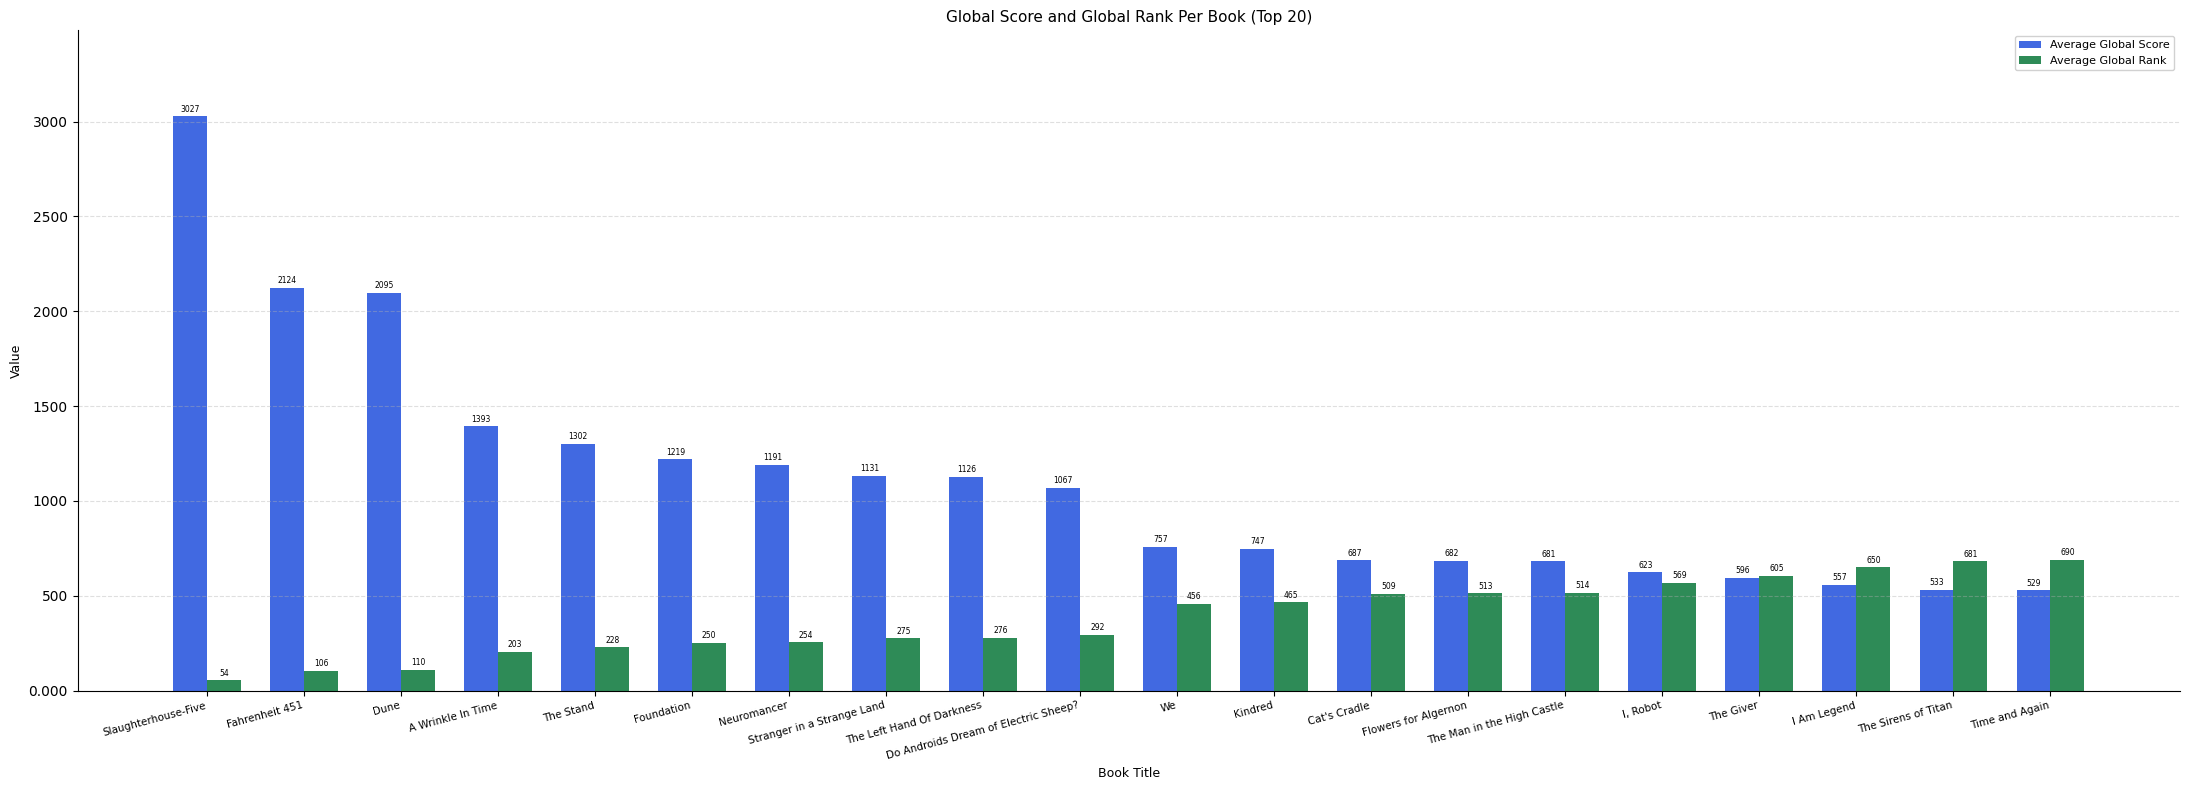

What is the value of the Average Global Rank bar at the 19th from the left?

681